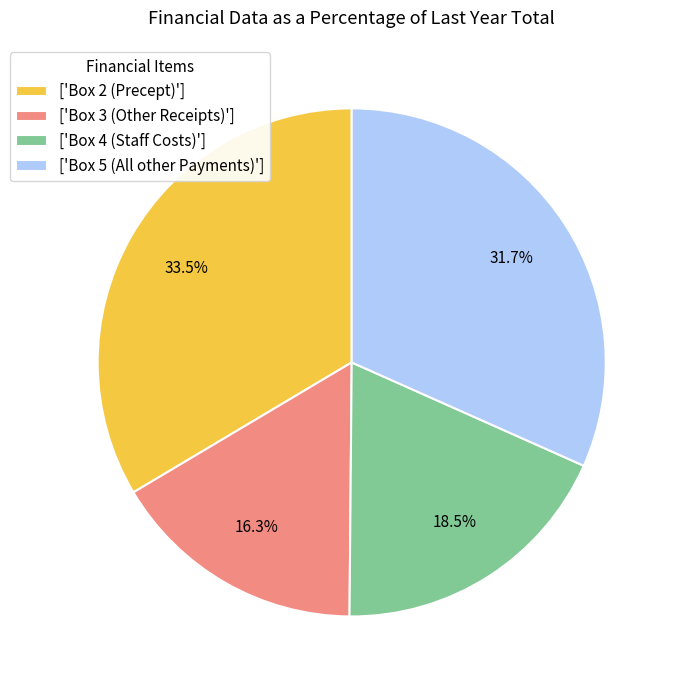

How many slices are in this pie chart?

4